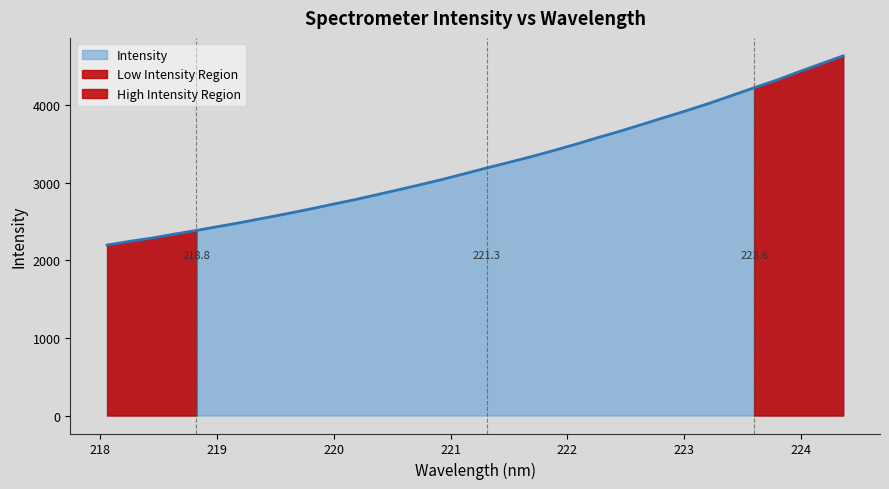

What is the label of the 4th point from the left?

218.6332